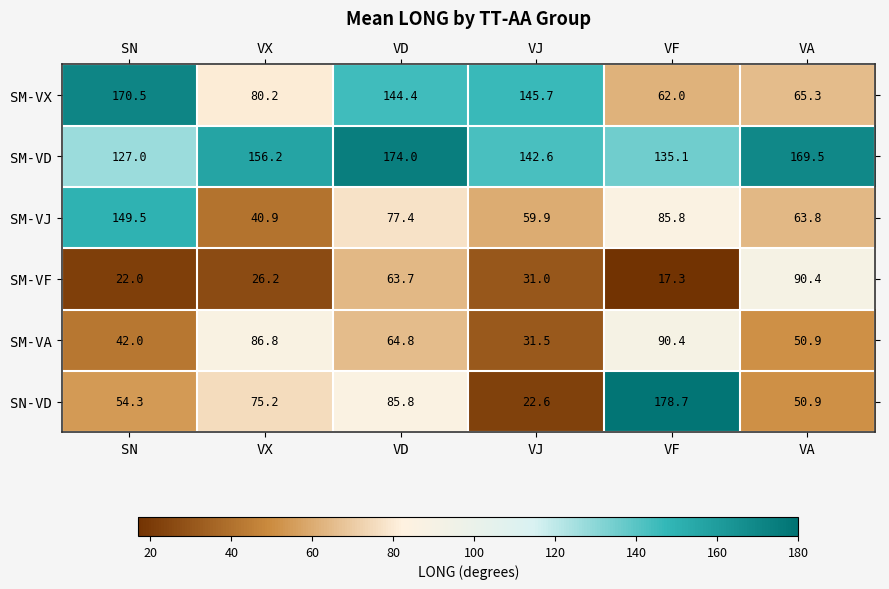

Which series has the largest range (max minus min)?

SN-VD